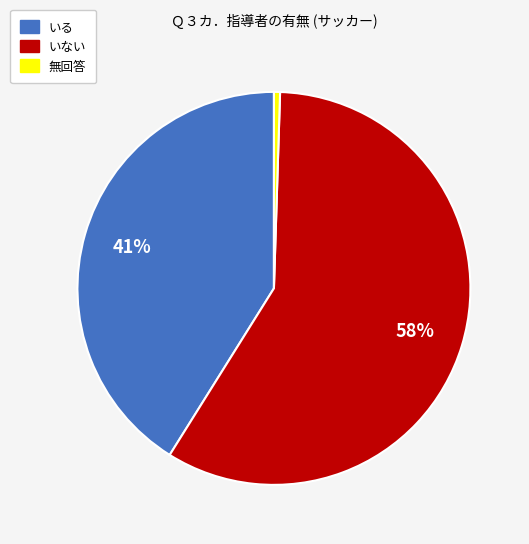

Is the sum of いない and いる greater than half?

Yes